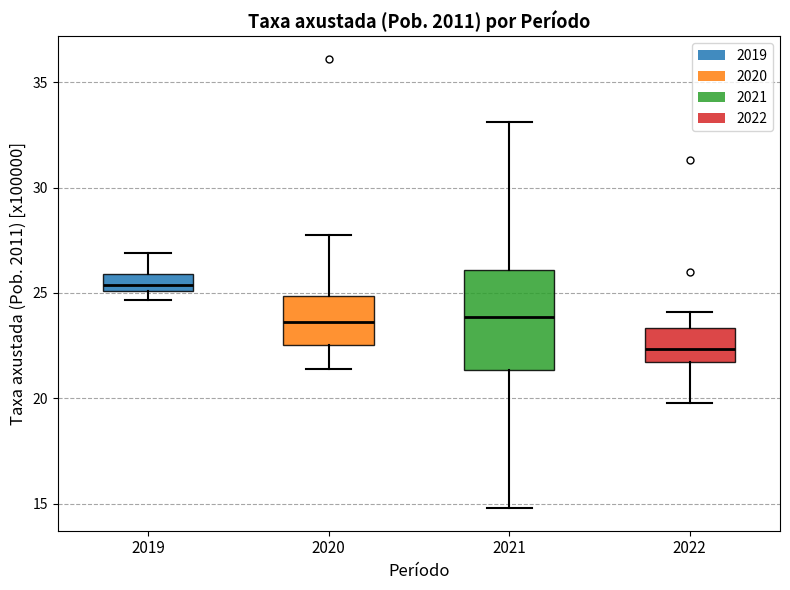

Where is the lower edge of the box at x = 2022 on the y-axis? The values are not printed on the chart, so give them approximately, as read against the axis.

21.5